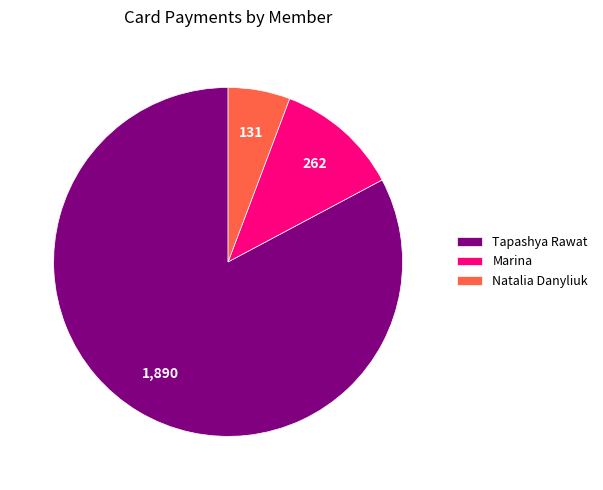

Rank the categories by value from highest to lowest.

Tapashya Rawat, Marina, Natalia Danyliuk